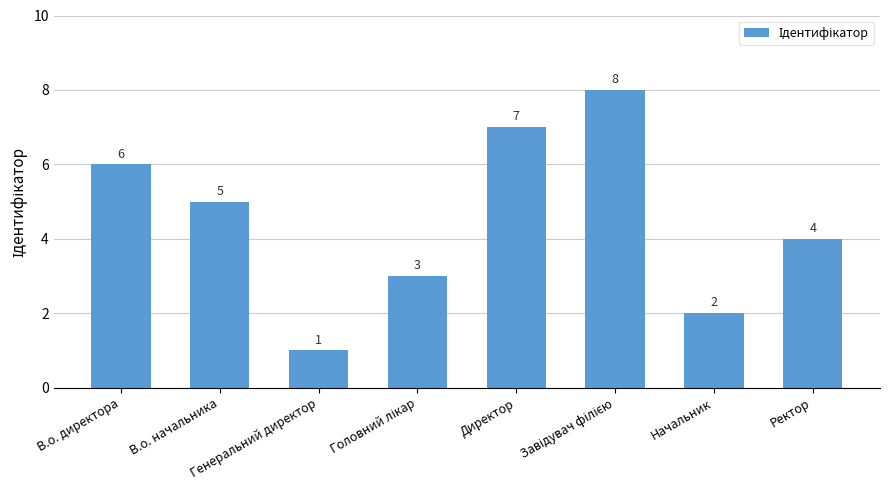

Are the bars horizontal?

No